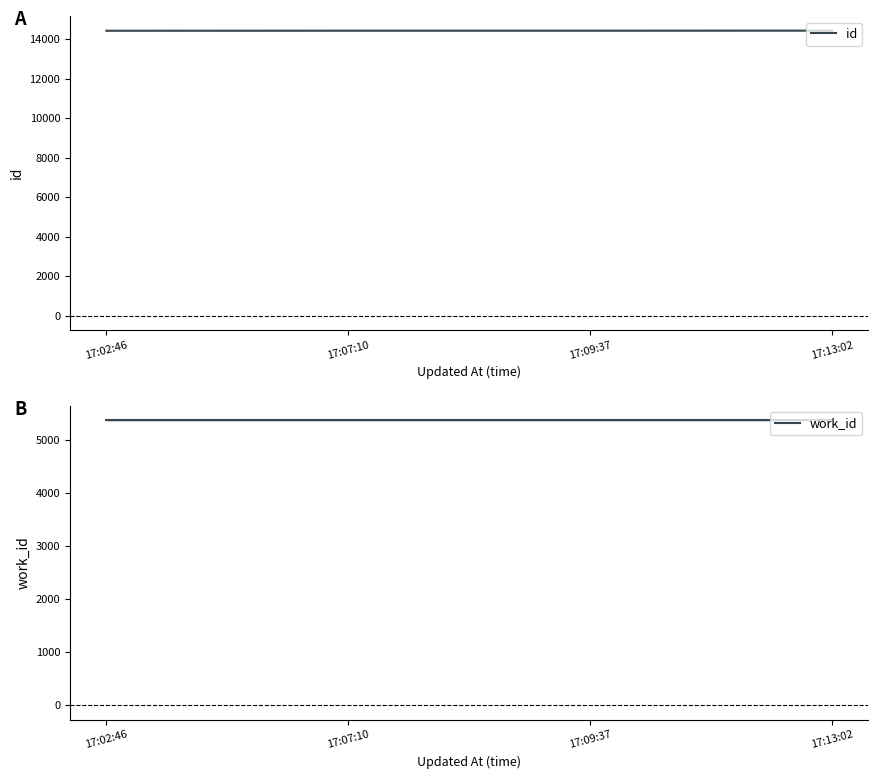

List the series in order of their overall mean, highest first.

id, work_id